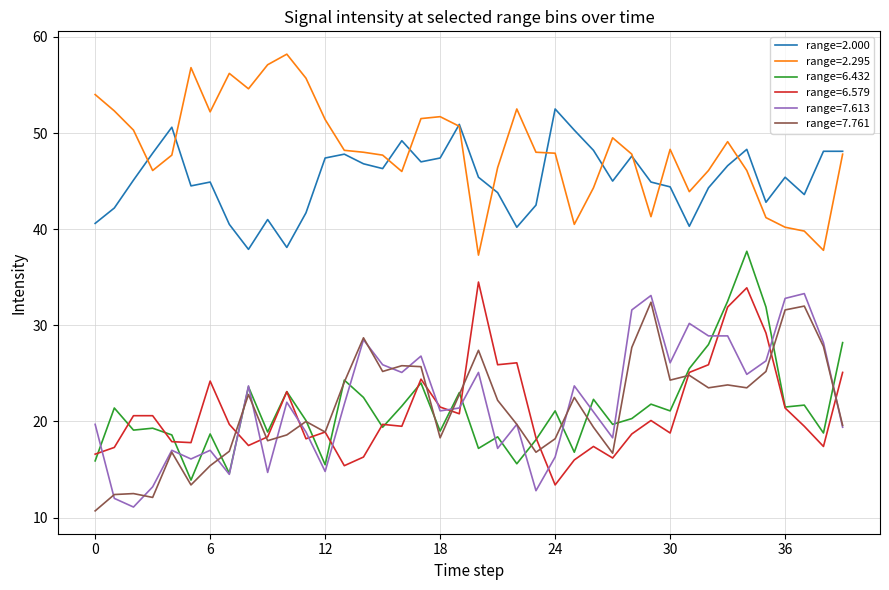

What is the highest value of the range=7.613 series?

33.3